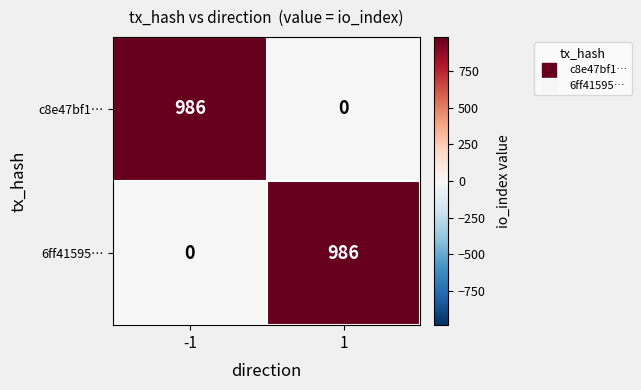

Rank the series at -1 from highest to lowest value.

c8e47bf1…, 6ff41595…